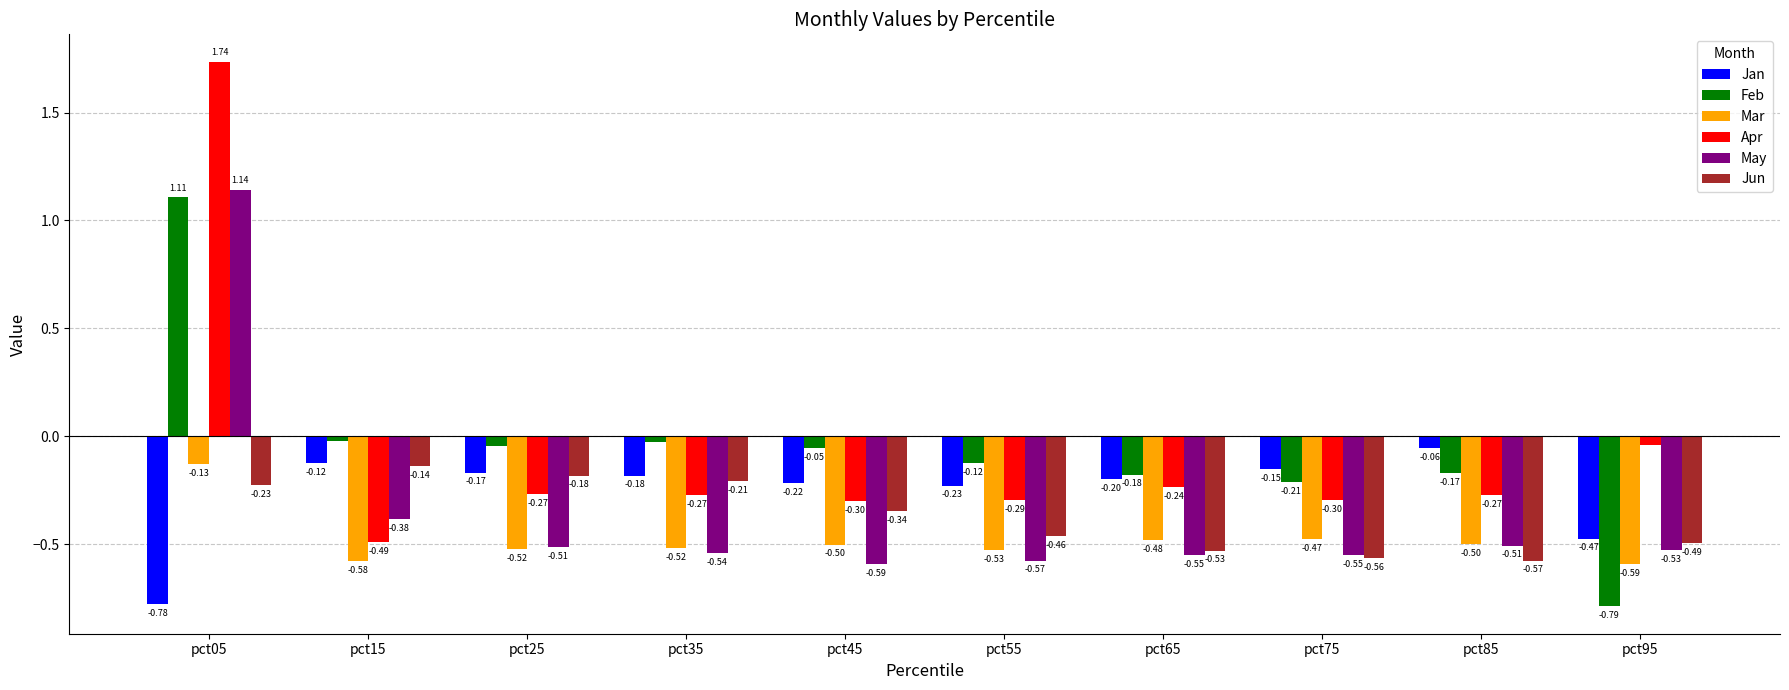

What is the difference between the maximum and minimum values in the Jun series?

0.4